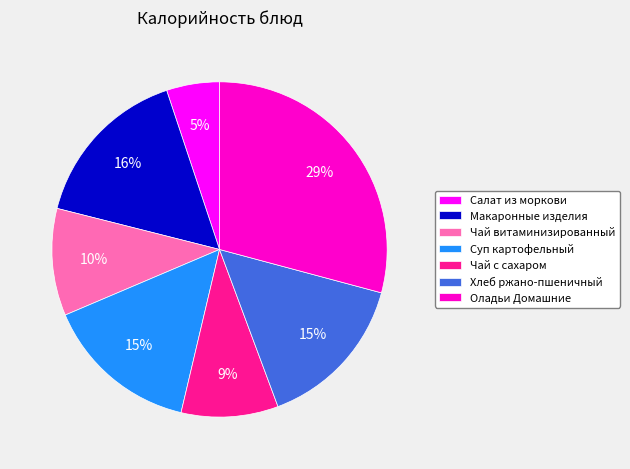

To the nearest percent, what is the combined percentage of Хлеб ржано-пшеничный and Макаронные изделия?

31%